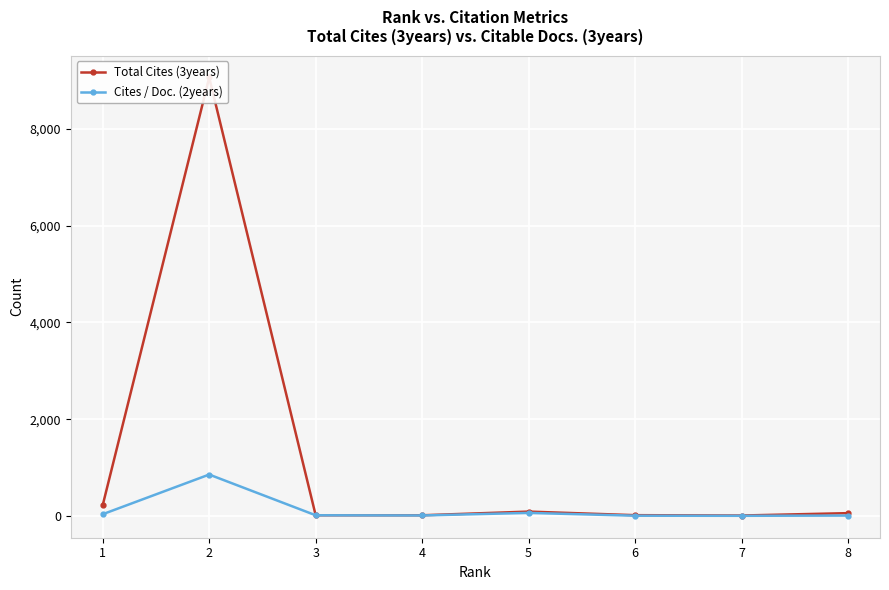

Rank the series by their maximum value, from lowest to highest.

Cites / Doc. (2years), Total Cites (3years)